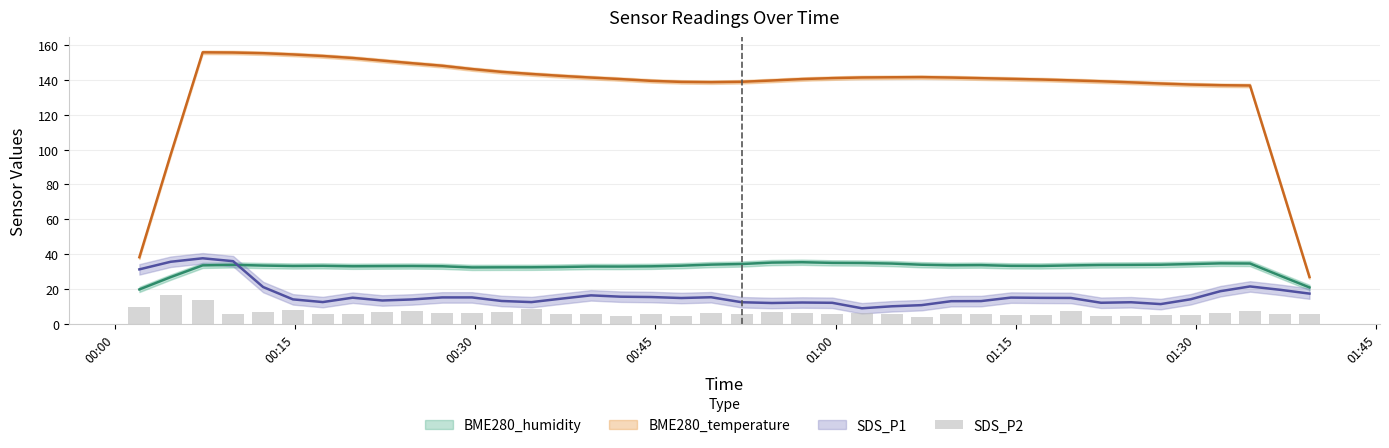

How many categories are shown in the chart?

40